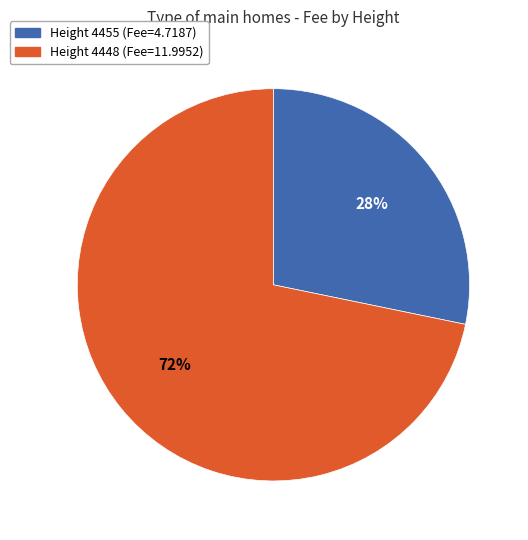

To the nearest percent, what is the difference between the largest and smallest slice percentages?

44%